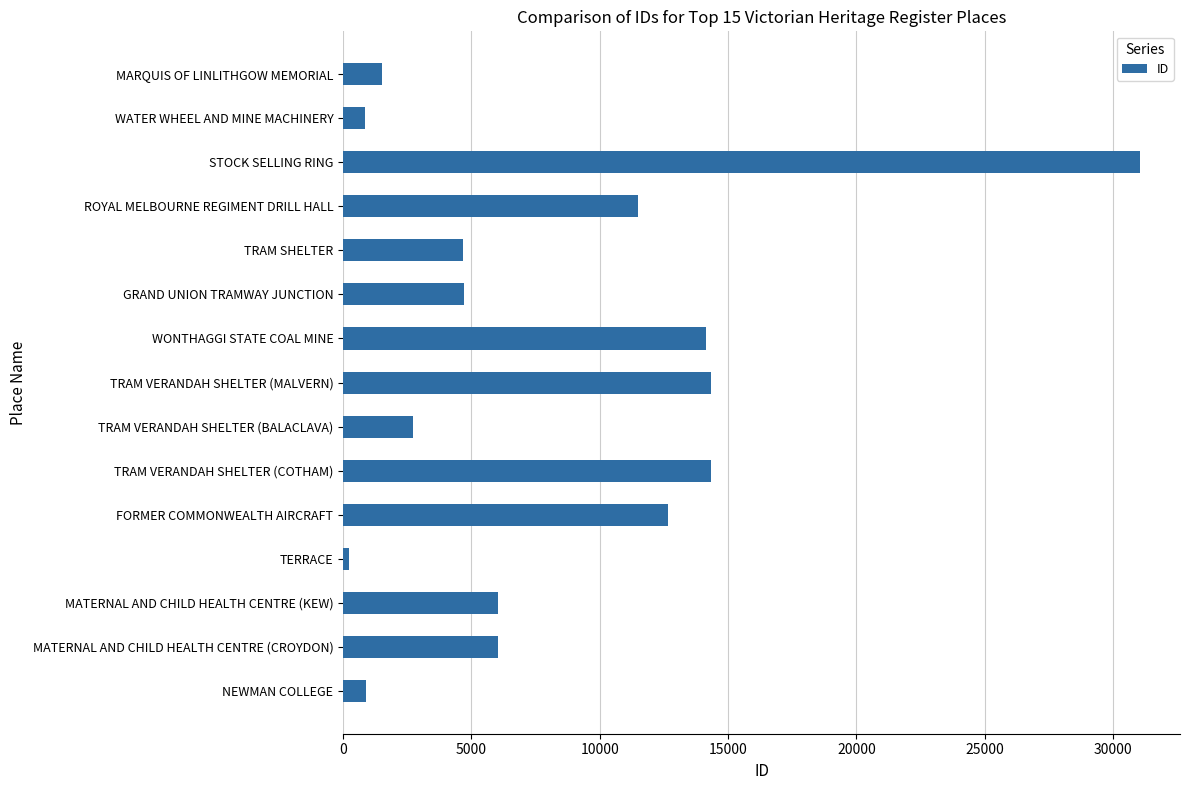

What is the difference between the maximum and minimum values?

30829